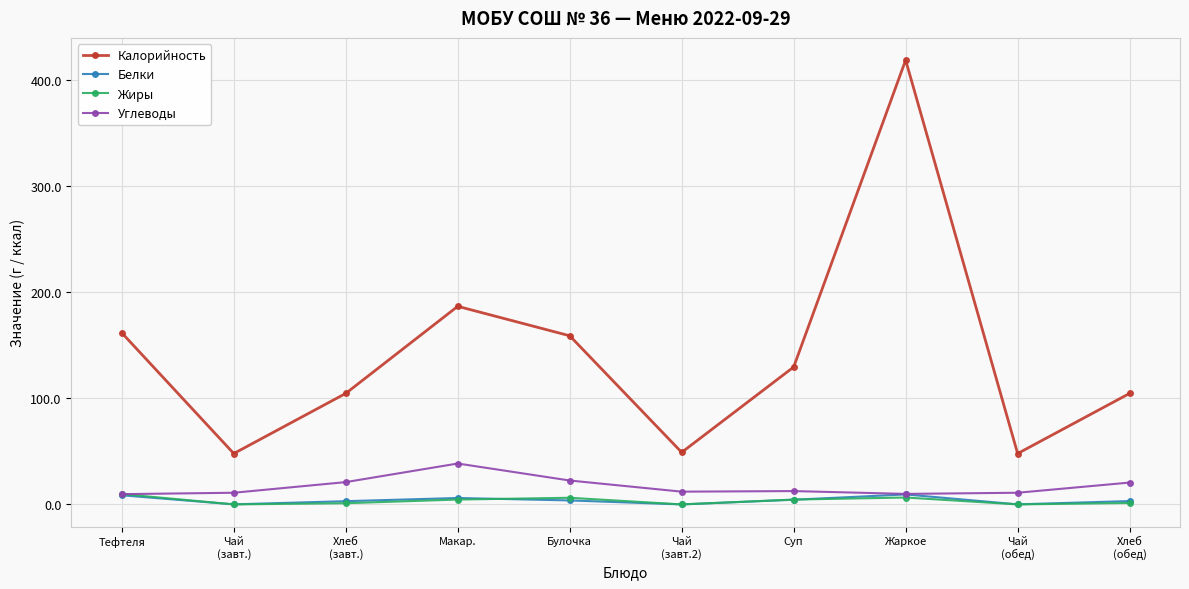

What are all the series names shown in the legend?

Калорийность, Белки, Жиры, Углеводы